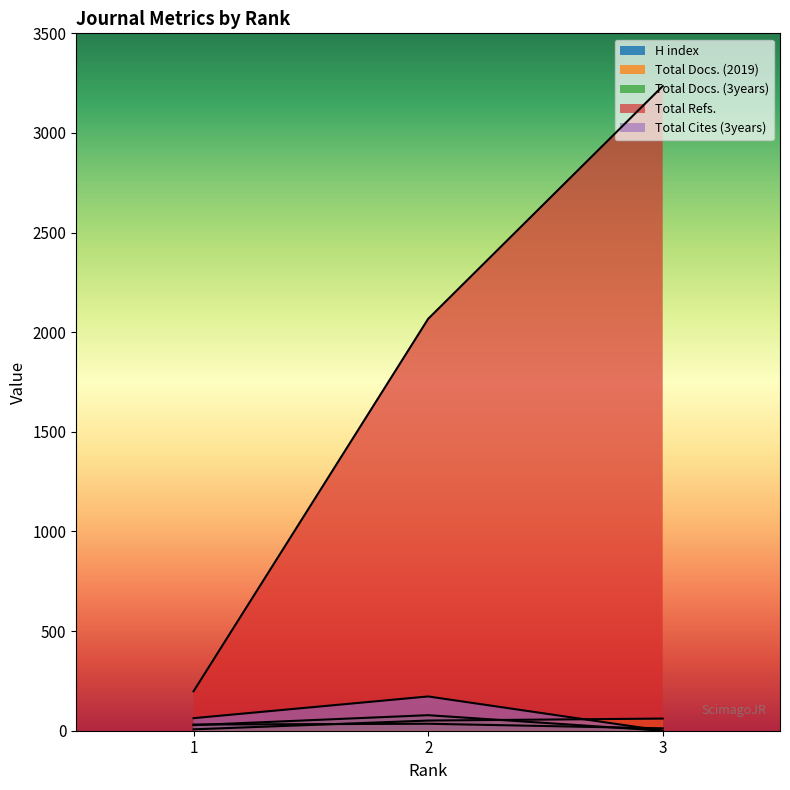

At which label is Total Cites (3years) closest to 86?

1